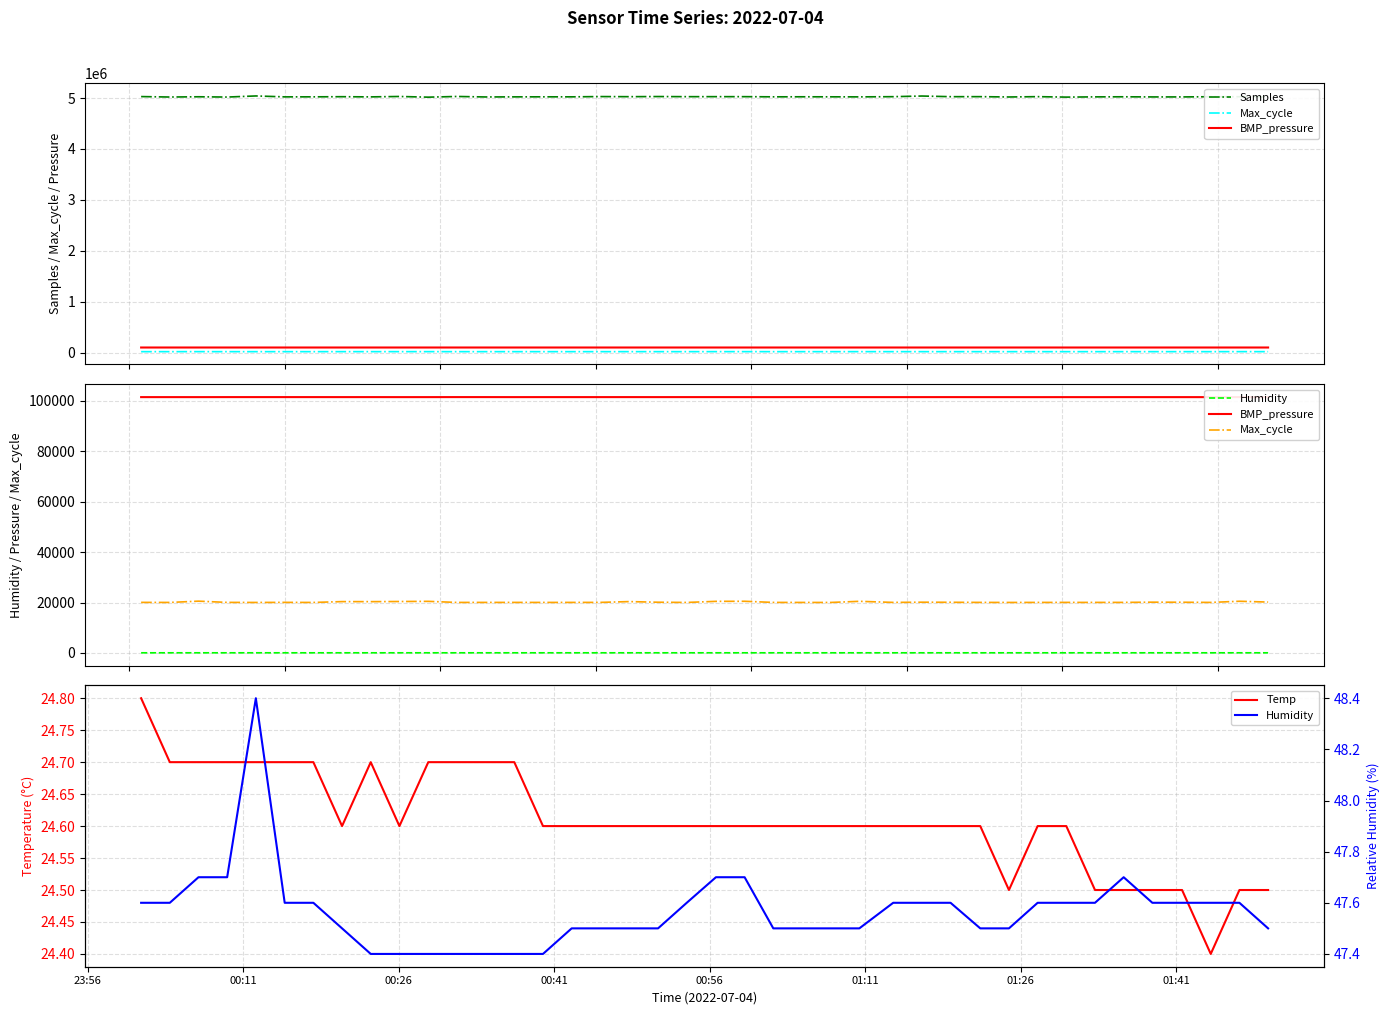

What is the lowest value of the Temp series?

24.4